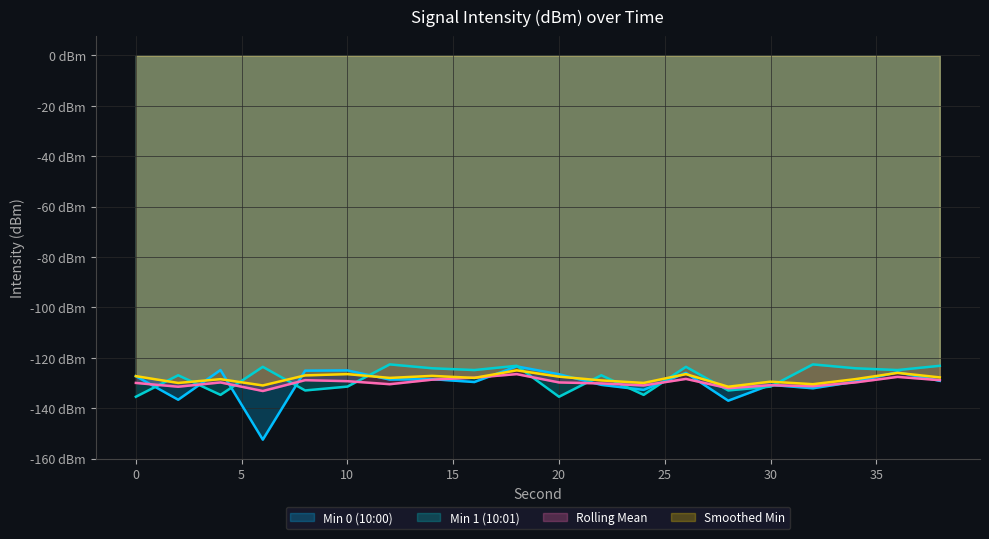

List the series in order of their peak value, lowest first.

Rolling Mean, Smoothed Min, Min 0 (10:00), Min 1 (10:01)